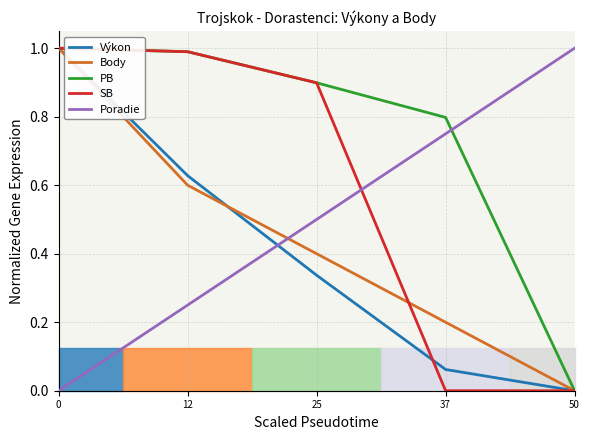

How many lines are shown in the chart?

5